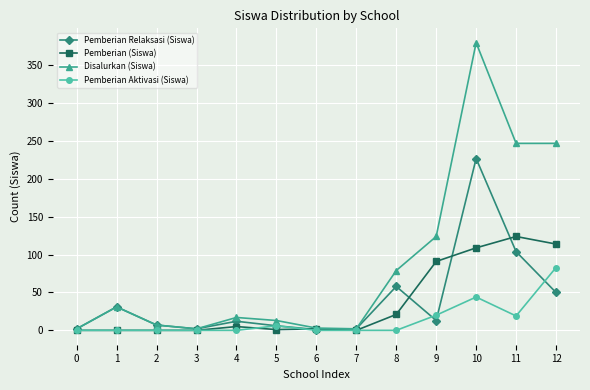

At which category is the sum across all series the highest?

10